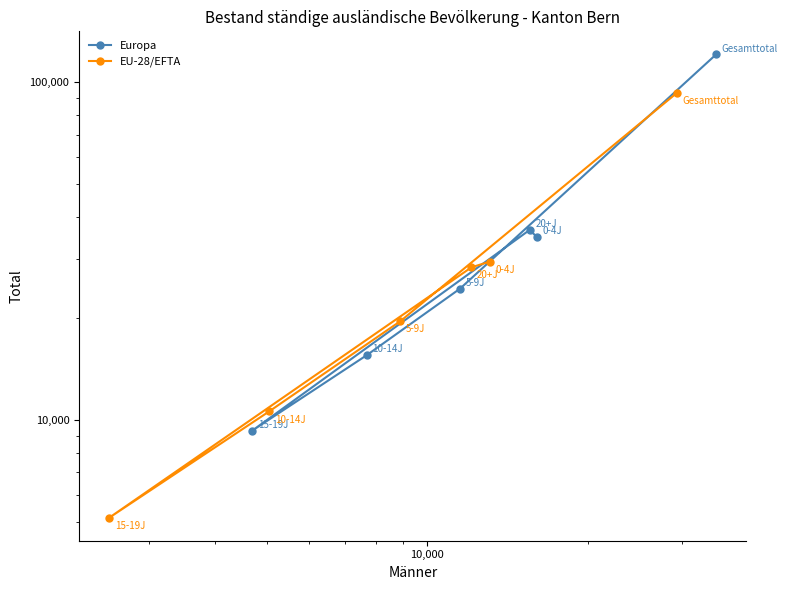

Reading left to right, list all the values displayed in this chart.

Europa: 120754	24494	15576	9316	36541	34827
EU-28/EFTA: 93162	19634	10610	5150	28312	29456